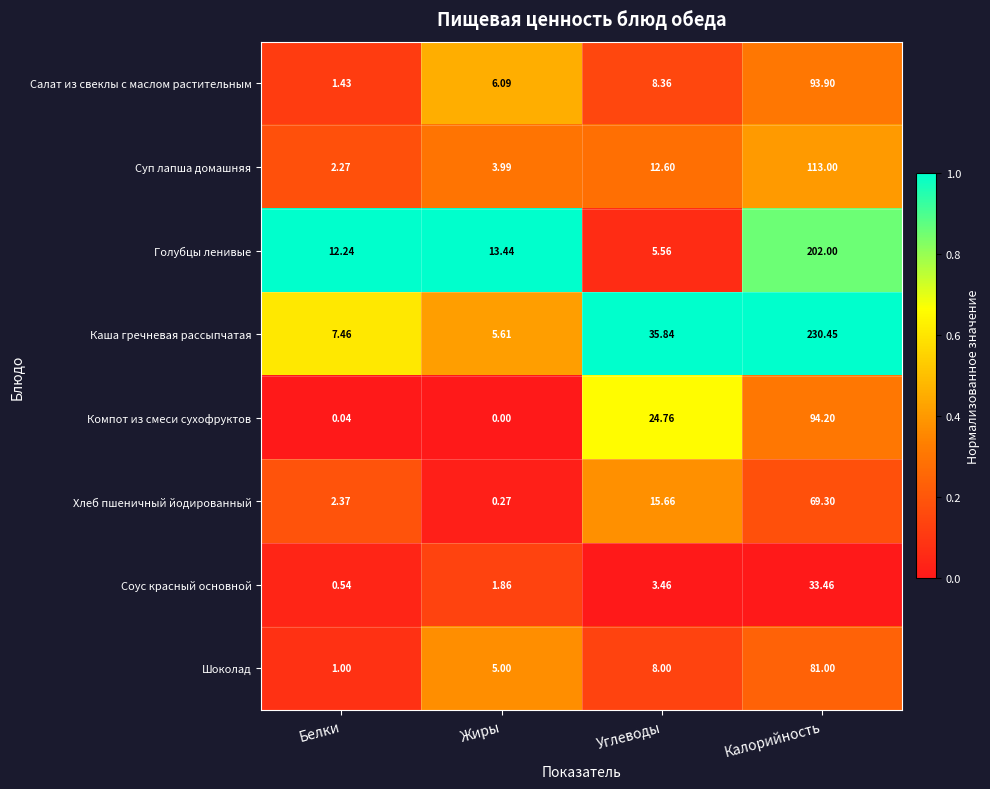

At which label does Соус красный основной first exceed 3?

Углеводы